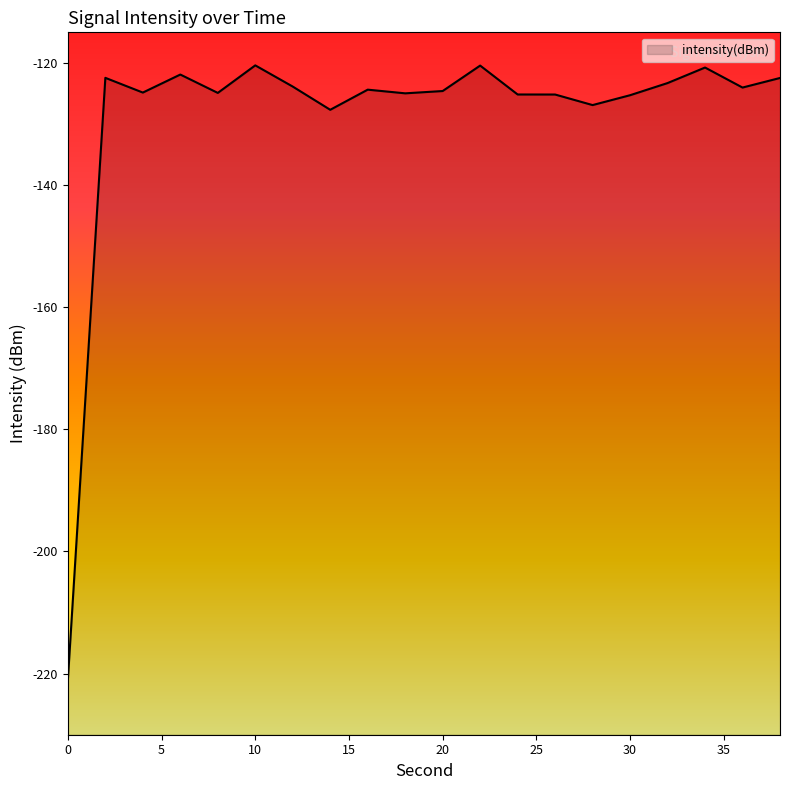

How many points are higher than both their immediate neighbors (excluding endpoints)?

6